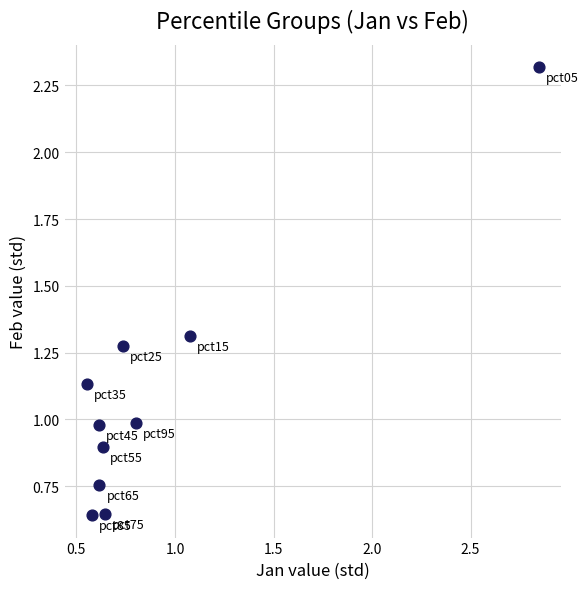

What is the range of Y values (max minus min)?

1.7